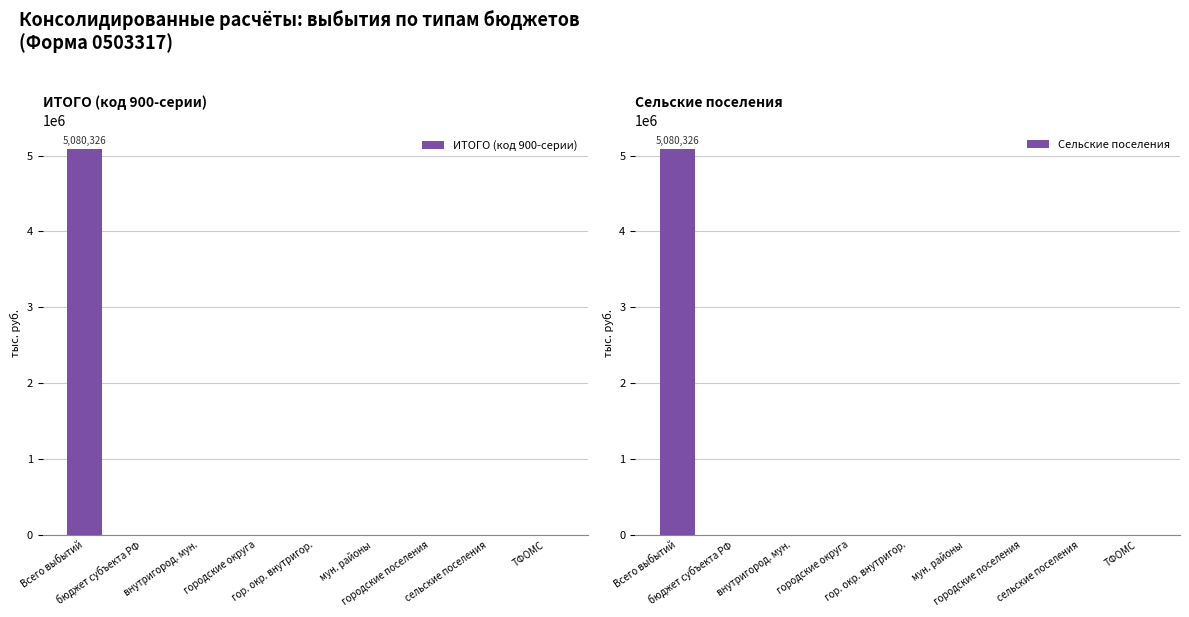

Where is ИТОГО (код 900-серии) nearest to the value 2540163?

Всего выбытий